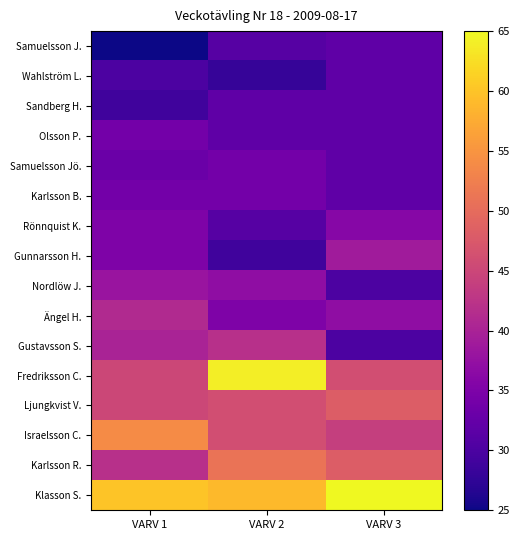

Reading left to right, extract all data points from this chart.

Samuelsson J.: VARV 1=25	VARV 2=31	VARV 3=32
Wahlström L.: VARV 1=30	VARV 2=28	VARV 3=32
Sandberg H.: VARV 1=29	VARV 2=32	VARV 3=32
Olsson P.: VARV 1=34	VARV 2=32	VARV 3=32
Samuelsson Jö.: VARV 1=33	VARV 2=34	VARV 3=32
Karlsson B.: VARV 1=34	VARV 2=34	VARV 3=32
Rönnquist K.: VARV 1=35	VARV 2=31	VARV 3=36
Gunnarsson H.: VARV 1=35	VARV 2=29	VARV 3=39
Nordlöw J.: VARV 1=38	VARV 2=37	VARV 3=30
Ängel H.: VARV 1=41	VARV 2=35	VARV 3=37
Gustavsson S.: VARV 1=40	VARV 2=42	VARV 3=30
Fredriksson C.: VARV 1=45	VARV 2=64	VARV 3=46
Ljungkvist V.: VARV 1=45	VARV 2=46	VARV 3=48
Israelsson C.: VARV 1=54	VARV 2=46	VARV 3=44
Karlsson R.: VARV 1=42	VARV 2=51	VARV 3=48
Klasson S.: VARV 1=60	VARV 2=59	VARV 3=65